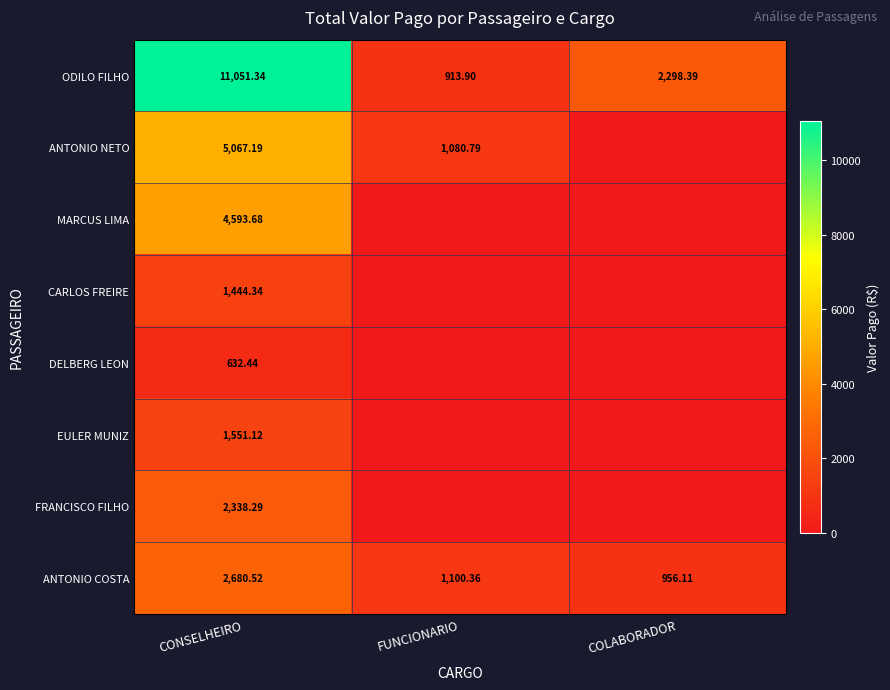

Read the ANTONIO COSTA value at COLABORADOR.

956.1